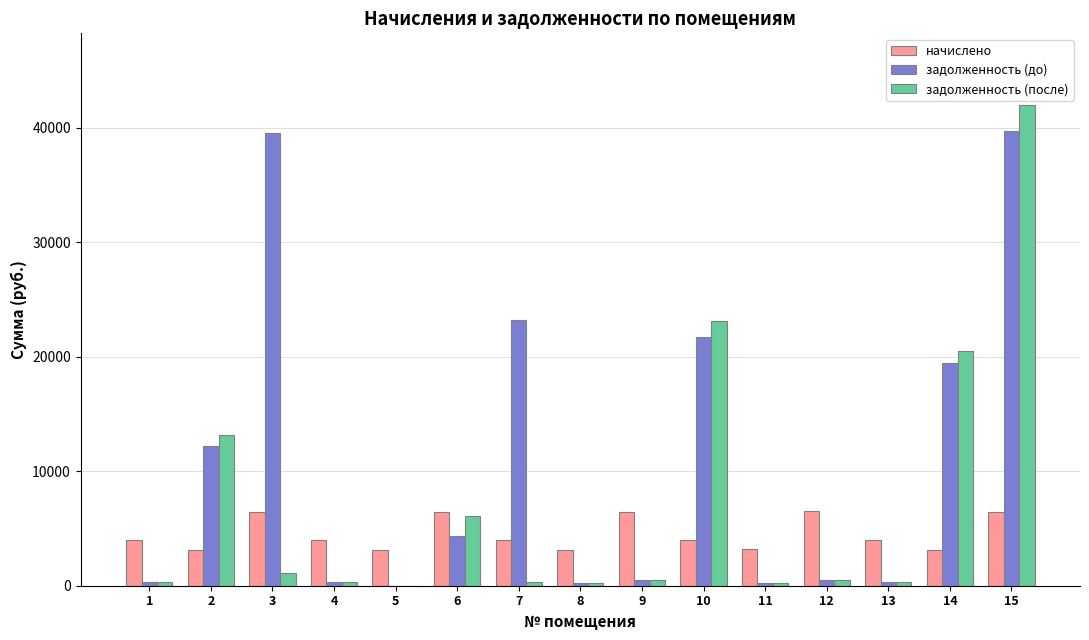

At which label is задолженность (до) closest to 19838?

14